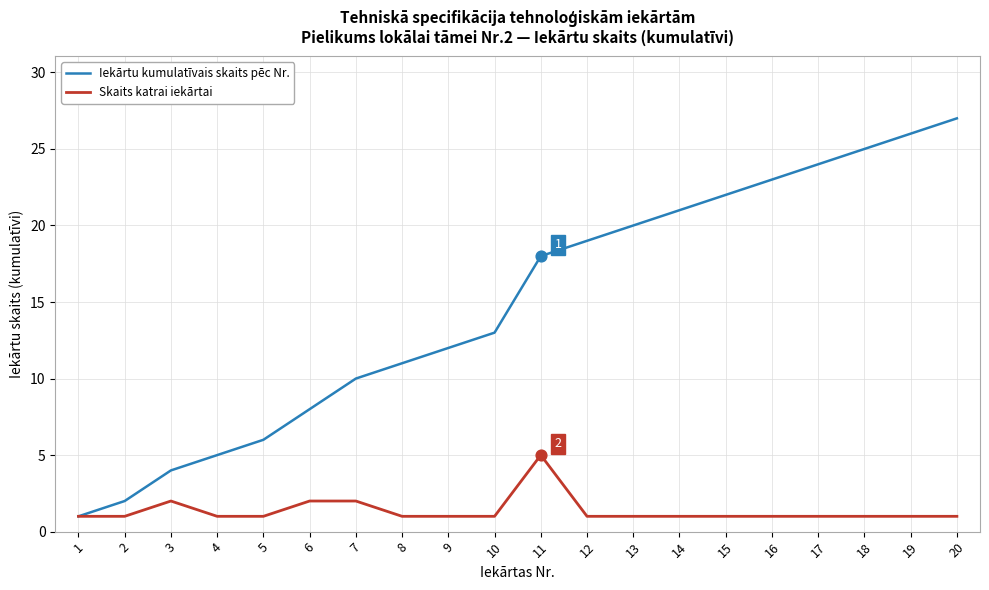

What are all the series names shown in the legend?

Iekārtu kumulatīvais skaits pēc Nr., Skaits katrai iekārtai